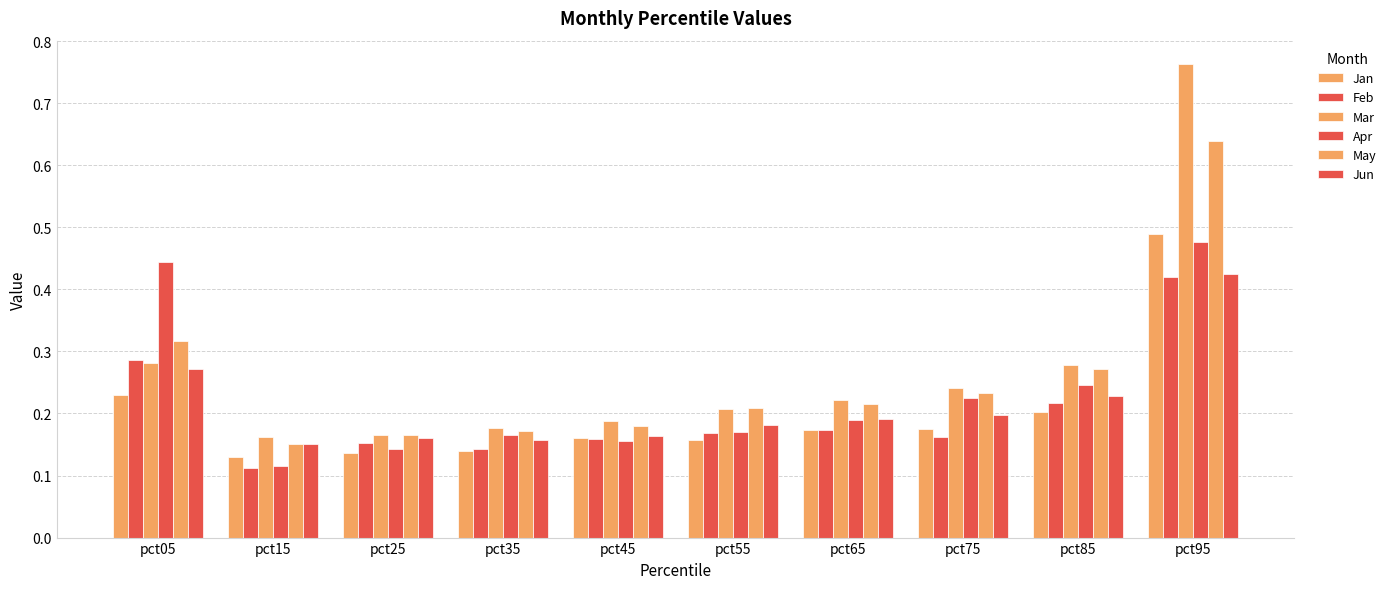

Reading left to right, list all the values displayed in this chart.

Jan: pct05=0.2	pct15=0.1	pct25=0.1	pct35=0.1	pct45=0.2	pct55=0.2	pct65=0.2	pct75=0.2	pct85=0.2	pct95=0.5
Feb: pct05=0.3	pct15=0.1	pct25=0.2	pct35=0.1	pct45=0.2	pct55=0.2	pct65=0.2	pct75=0.2	pct85=0.2	pct95=0.4
Mar: pct05=0.3	pct15=0.2	pct25=0.2	pct35=0.2	pct45=0.2	pct55=0.2	pct65=0.2	pct75=0.2	pct85=0.3	pct95=0.8
Apr: pct05=0.4	pct15=0.1	pct25=0.1	pct35=0.2	pct45=0.2	pct55=0.2	pct65=0.2	pct75=0.2	pct85=0.2	pct95=0.5
May: pct05=0.3	pct15=0.2	pct25=0.2	pct35=0.2	pct45=0.2	pct55=0.2	pct65=0.2	pct75=0.2	pct85=0.3	pct95=0.6
Jun: pct05=0.3	pct15=0.2	pct25=0.2	pct35=0.2	pct45=0.2	pct55=0.2	pct65=0.2	pct75=0.2	pct85=0.2	pct95=0.4